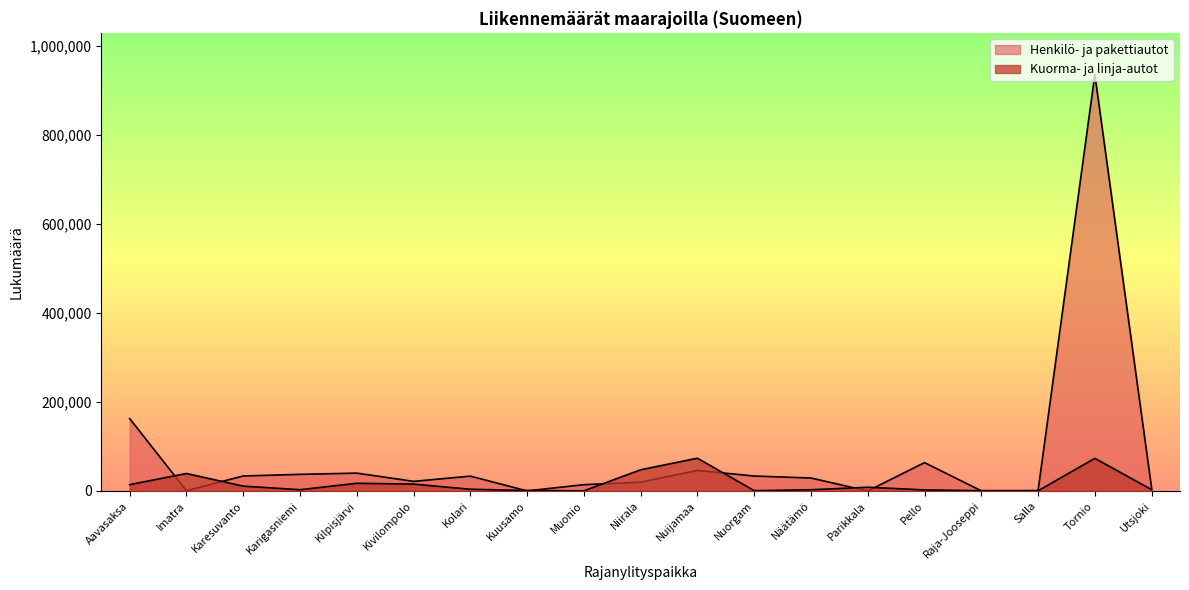

List the series in order of their overall mean, highest first.

Henkilö- ja pakettiautot, Kuorma- ja linja-autot